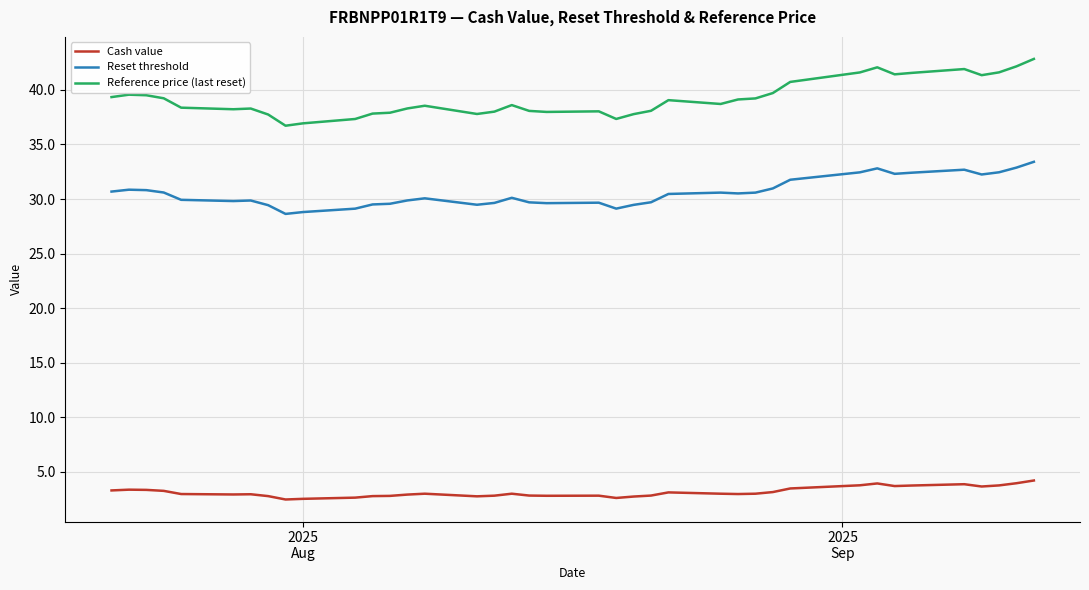

Does the chart display data point markers on the line(s)?

No